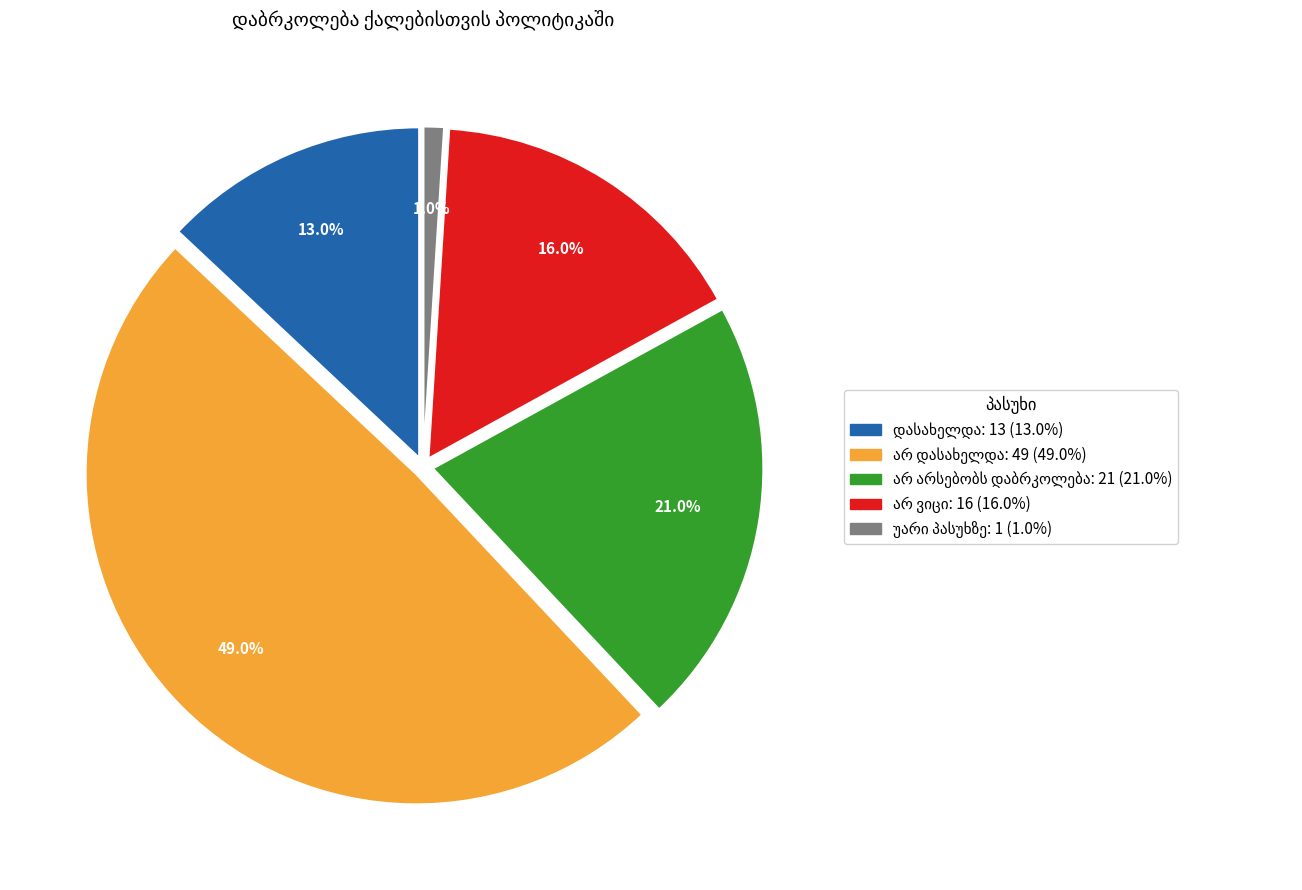

Does any single category account for the majority?

No